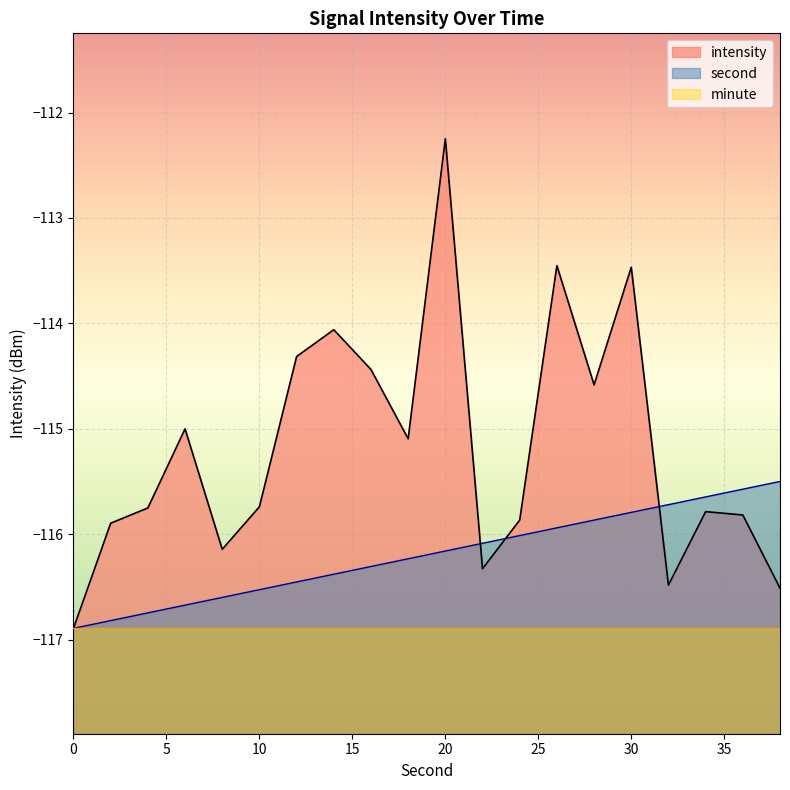

Which series changed the most between 20 and 34?

intensity